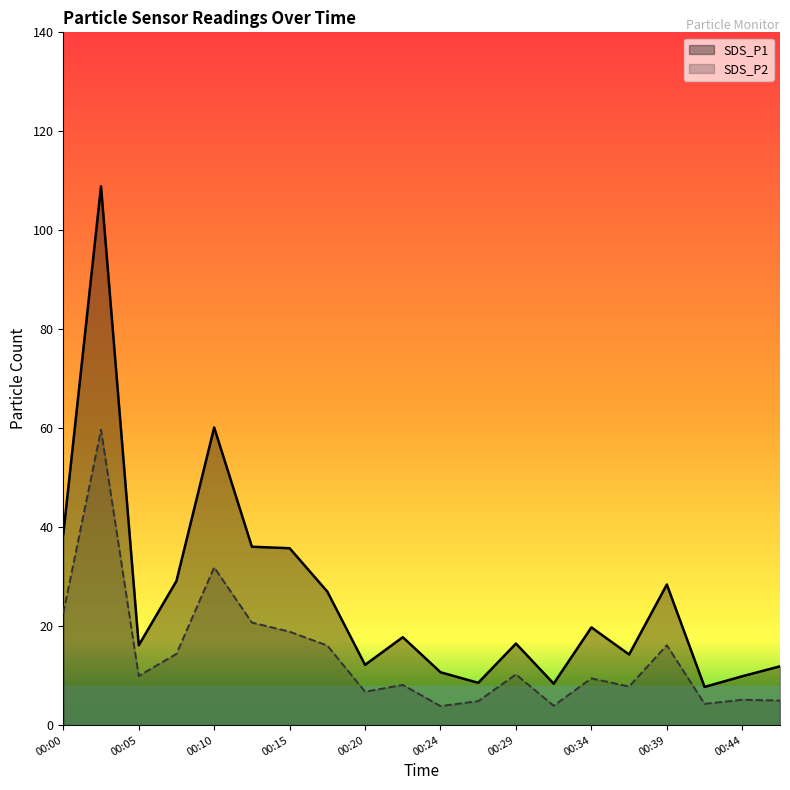

At which label is SDS_P1 closest to 58?

00:10